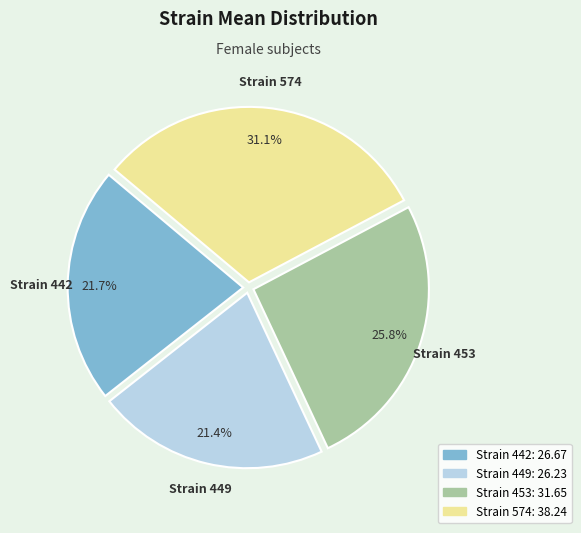

How many segments does this pie chart have?

4